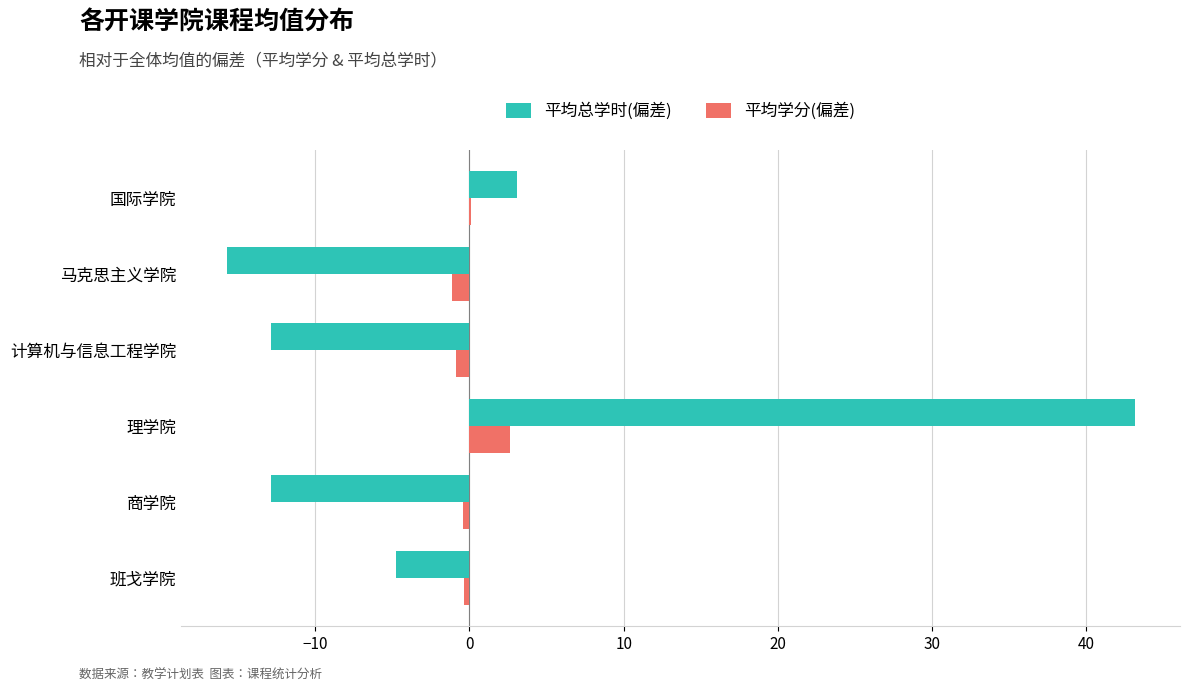

True or false: 平均总学时(偏差) has a value of -21.7 at 商学院.

False